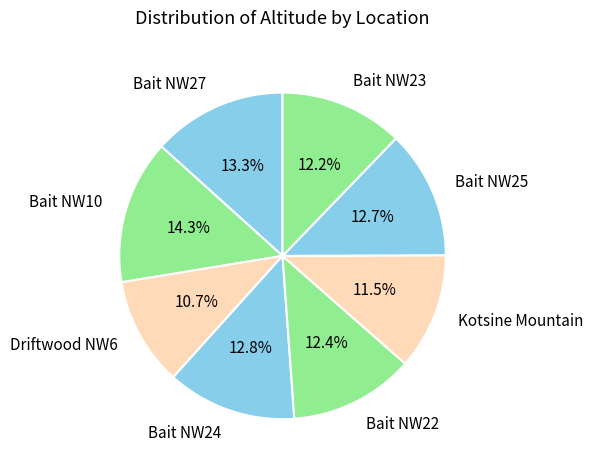

The Bait NW22 slice represents 19% of the pie. True or false?

False